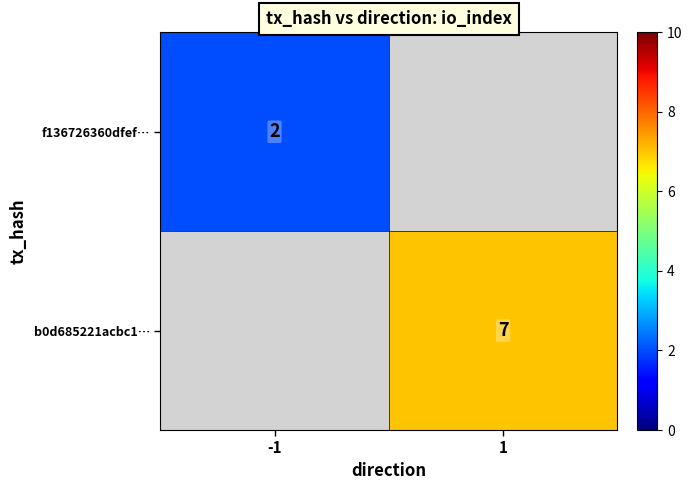

The value of f136726360dfef… at -1 is 4. True or false?

False